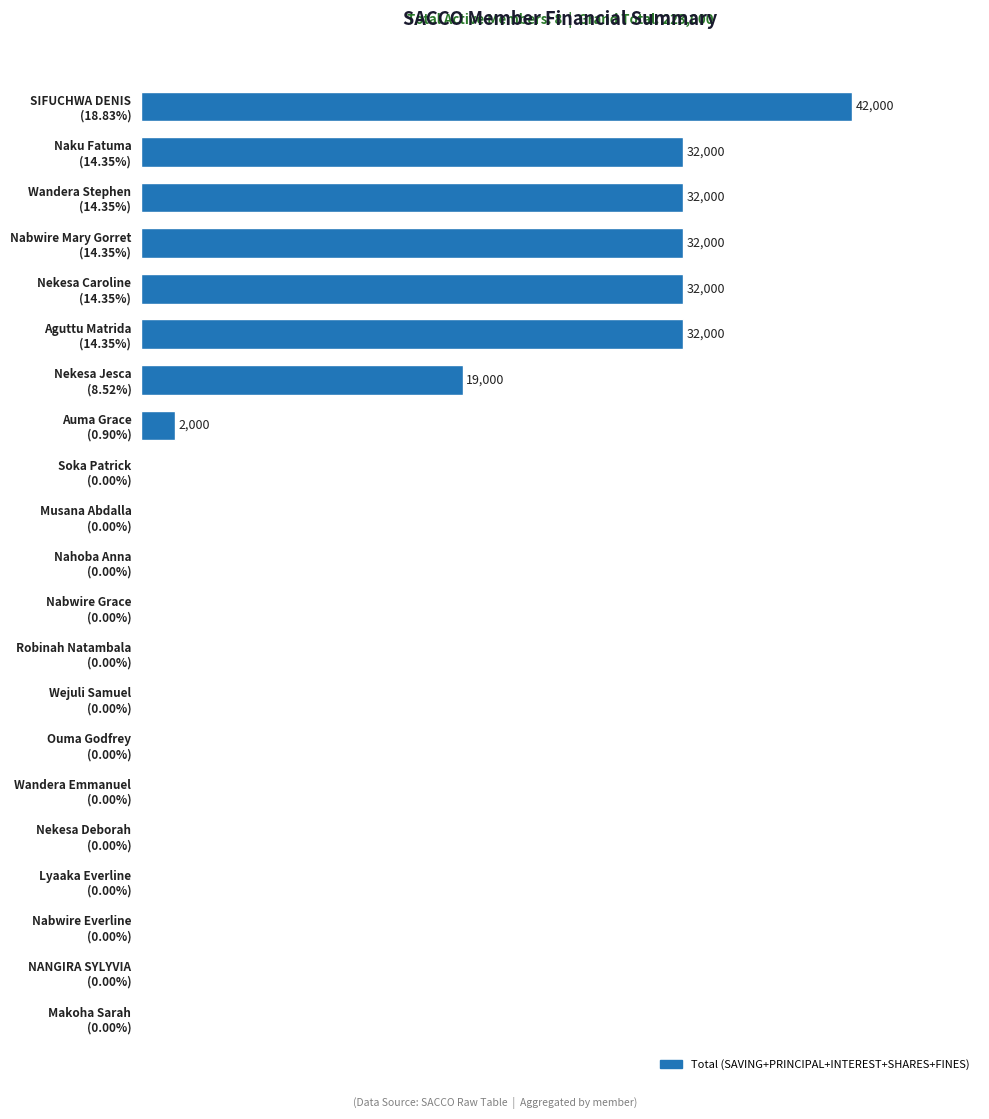

Are the bars horizontal?

Yes